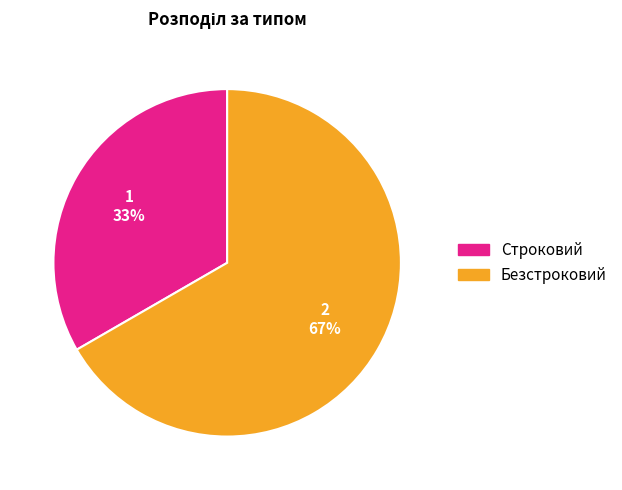

Approximately how many times larger is the value at Строковий compared to Безстроковий?

0.5